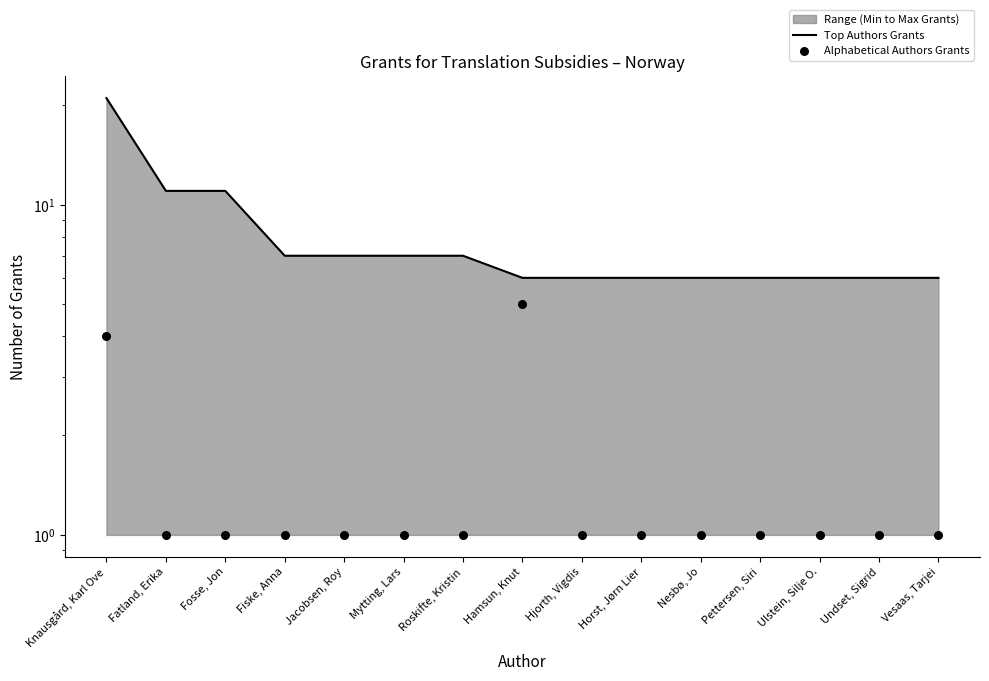

Which series reaches the minimum Y coordinate?

Alphabetical Authors Grants